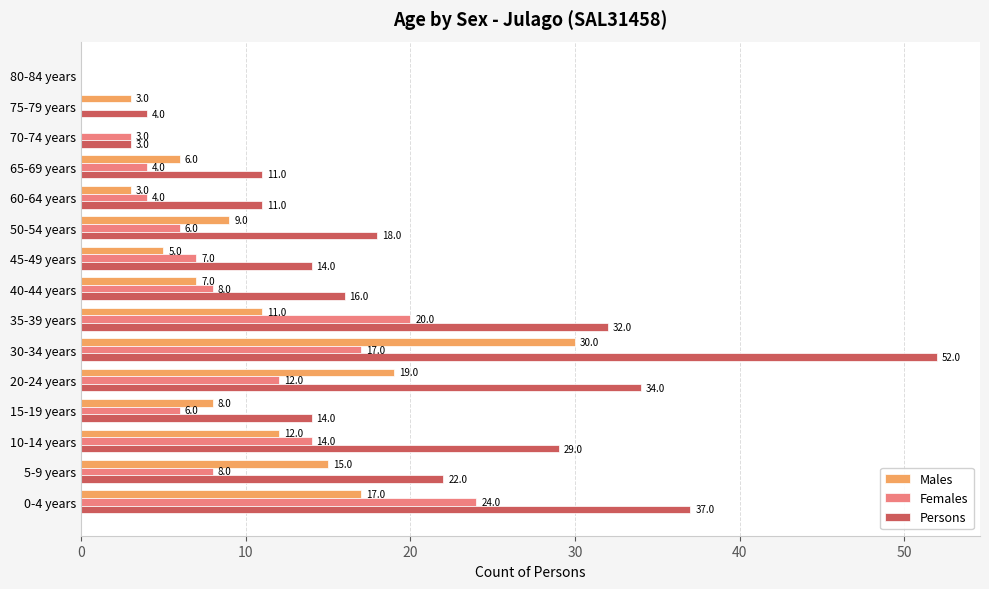

The Persons series shows 14 at 15-19 years. True or false?

True